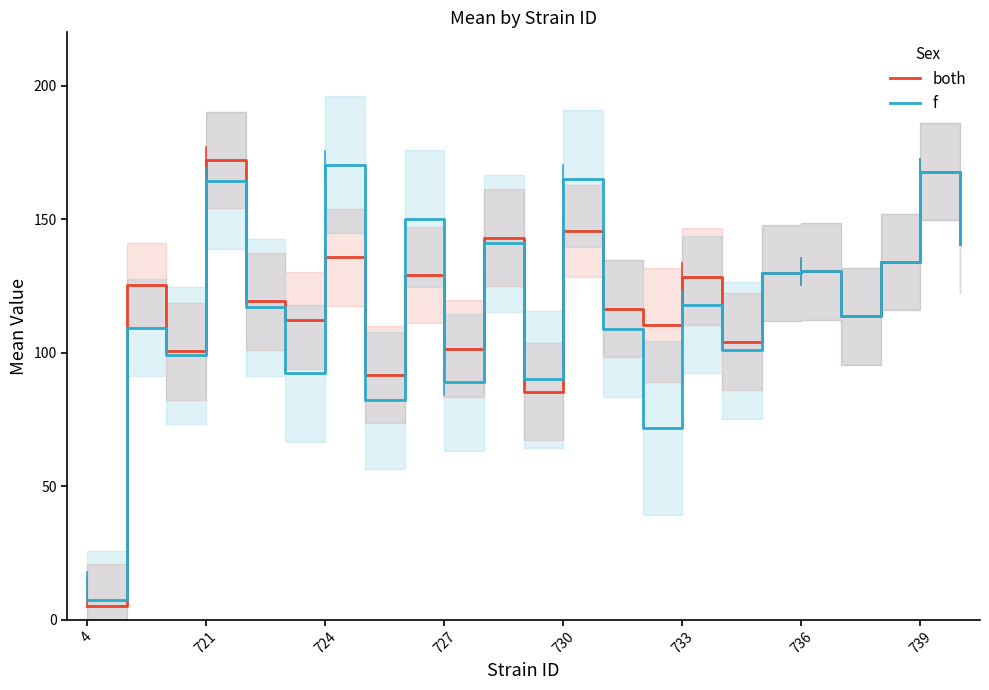

How many lines are shown in the chart?

2